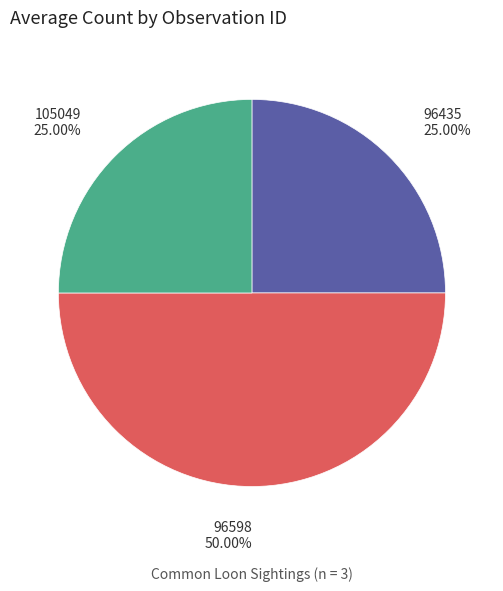

What is the largest slice in the pie chart?

96598